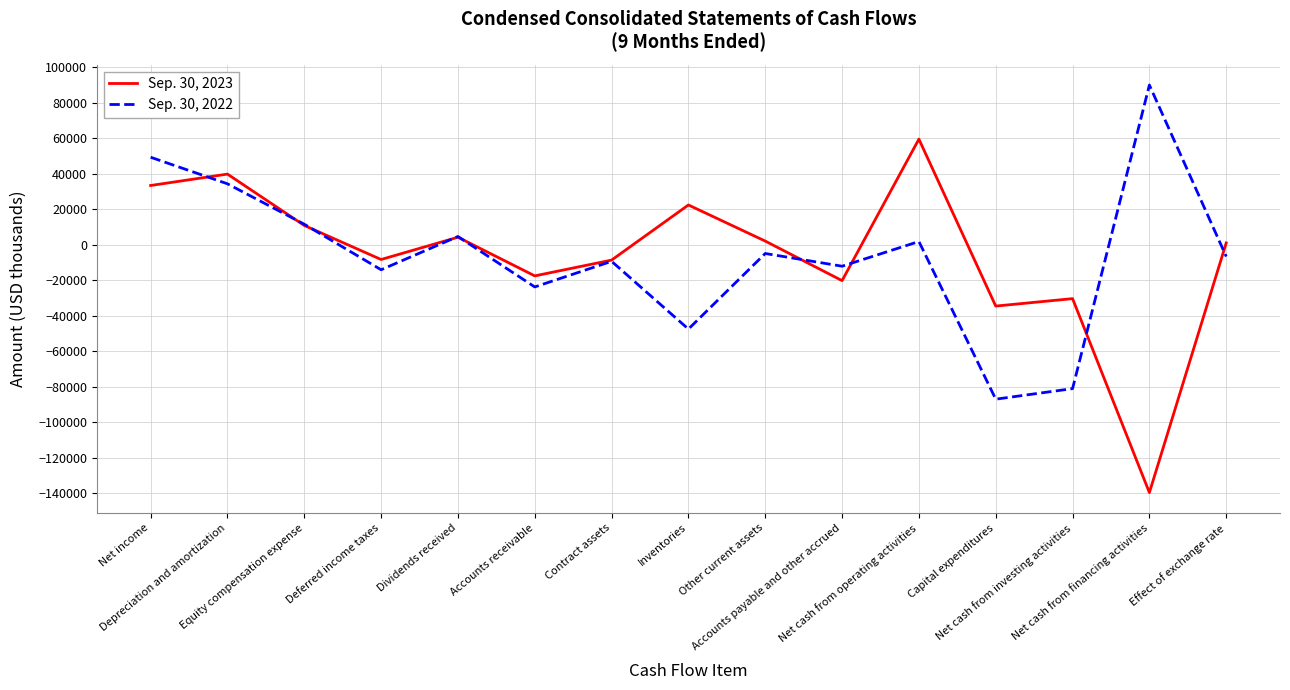

The value of Sep. 30, 2023 at Effect of exchange rate is 1041. True or false?

True